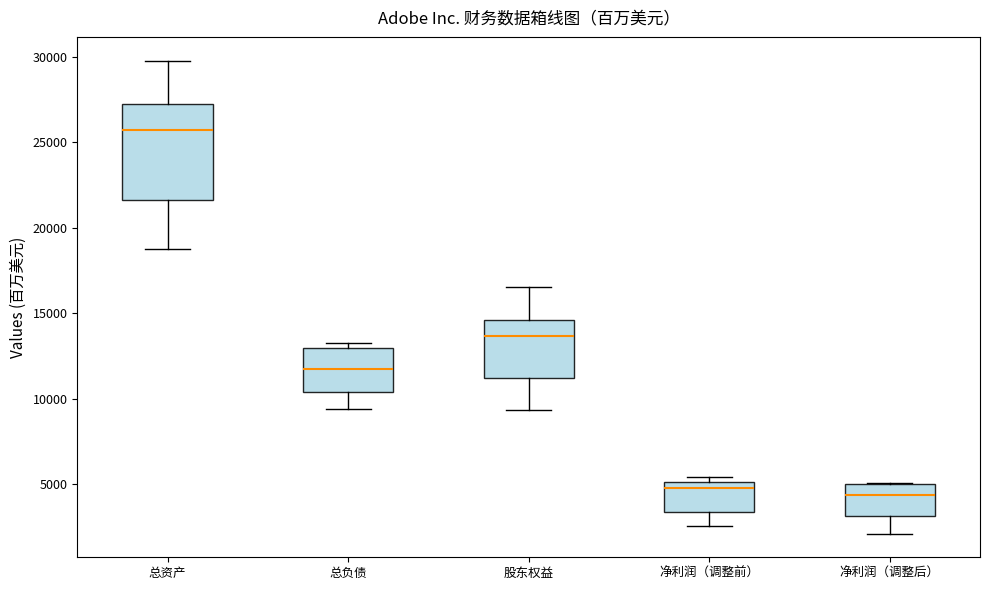

Reading left to right, transcribe this box plot: for each box, give where its median line is, the range the box spans, and where its two whiskers end, as read against the y-axis. The values are not printed on the chart, so give them approximately, as read against the axis.

总资产: median 25500, box 21500 to 27000, whiskers 19000 to 30000
总负债: median 11500, box 10500 to 13000, whiskers 9500 to 13500
股东权益: median 13500, box 11000 to 14500, whiskers 9500 to 16500
净利润（调整前）: median 5000 (just below the box's upper edge), box 3500 to 5000, whiskers 2500 to 5500
净利润（调整后）: median 4500, box 3000 to 5000, whiskers 2000 to 5000